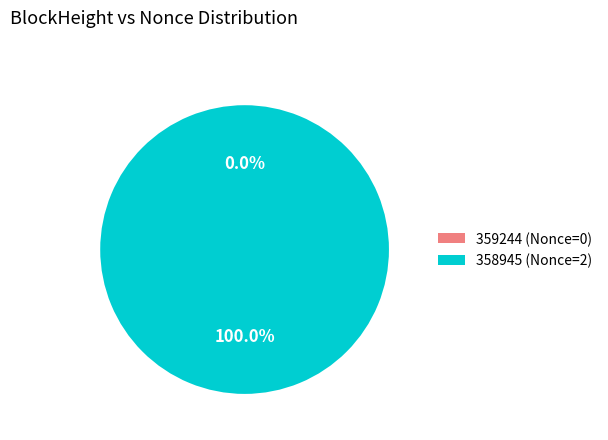

Is it true that 359244 is 10% of the pie?

False